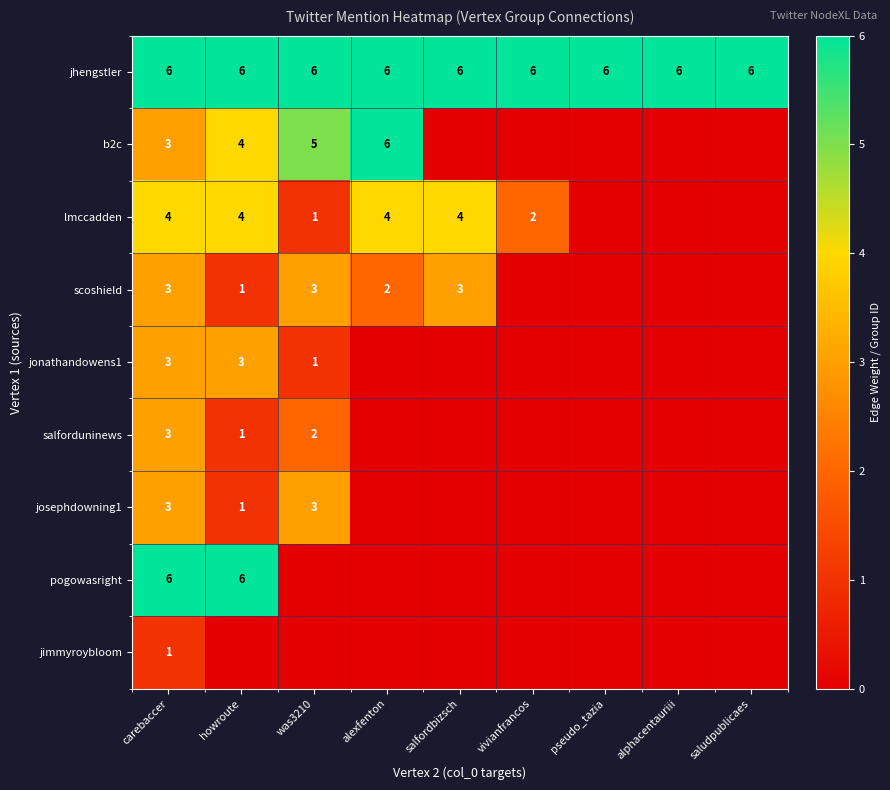

True or false: jhengstler has a value of 6 at saludpublicaes.

True